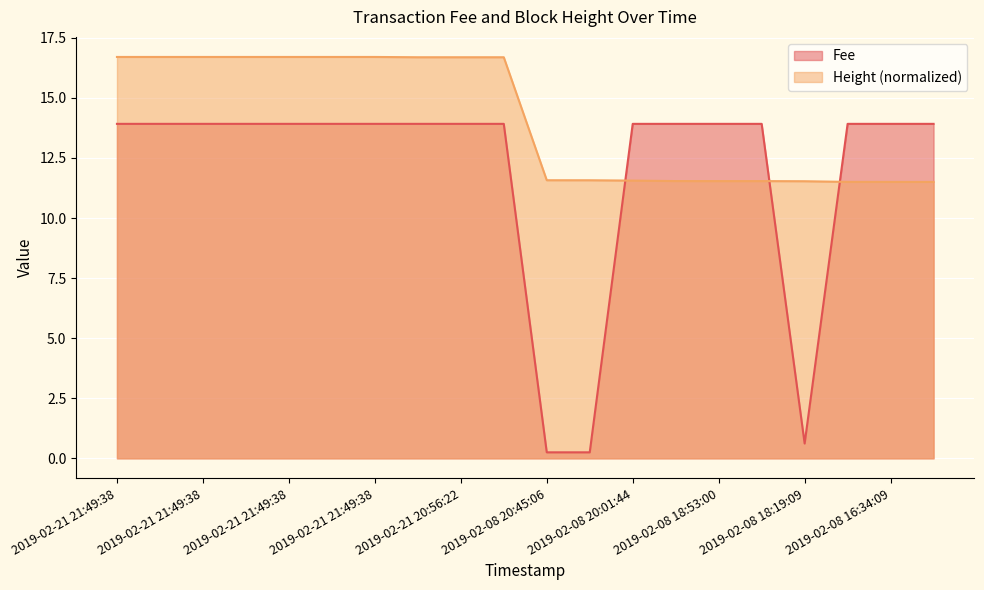

Which category has the highest value in the Height series?

2019-02-21 21:49:38